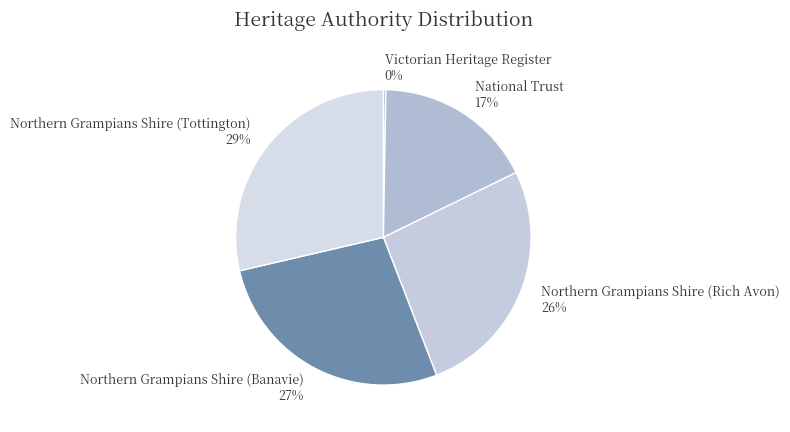

Is it true that Northern Grampians Shire (Rich Avon) is 34% of the pie?

False